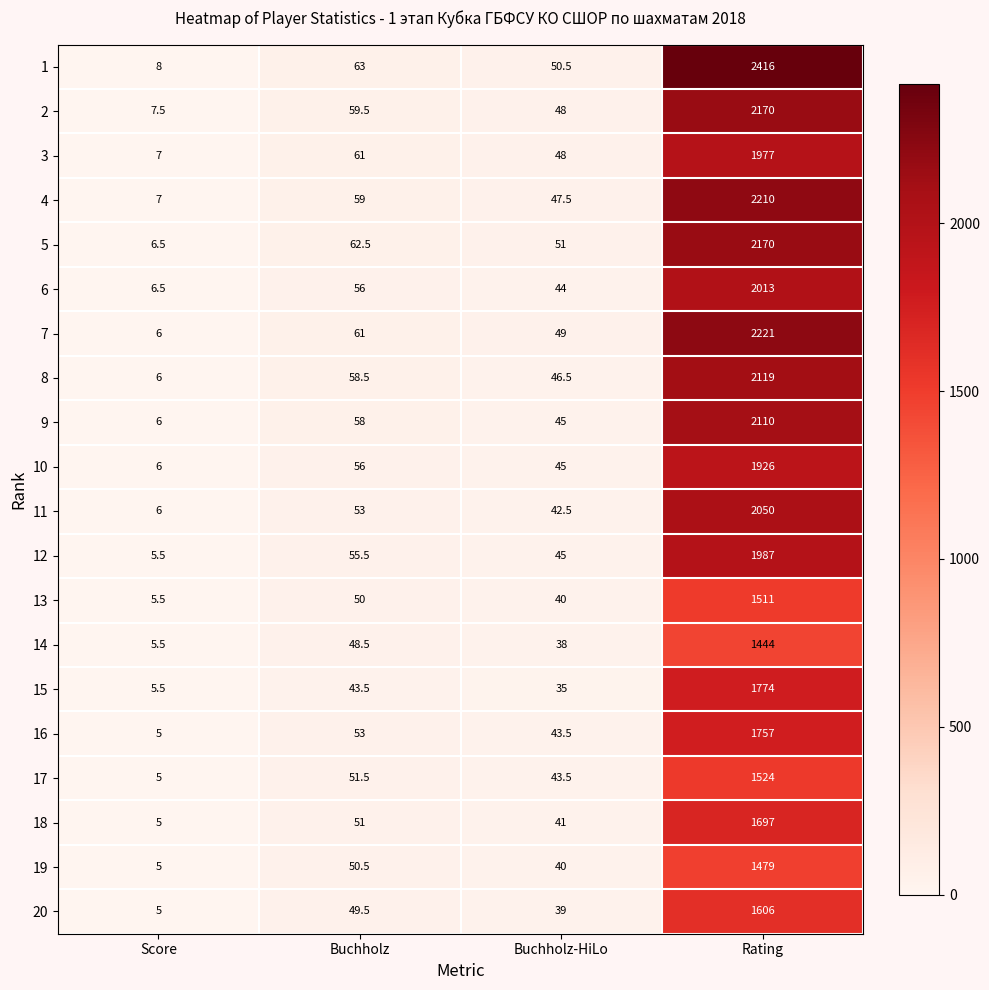

What is the difference between the highest and lowest values at Buchholz?

19.5